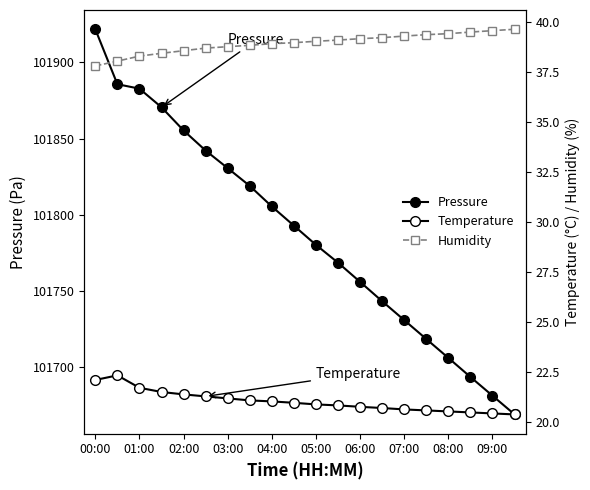

Between 09:00 and 14, which series saw the biggest shift?

Pressure